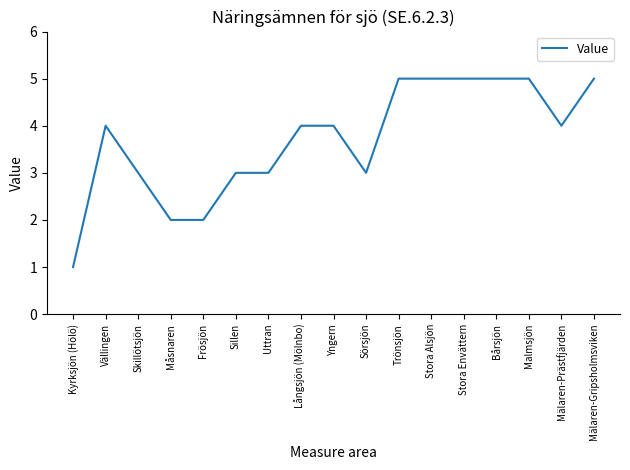

At which category does the chart reach its minimum across all series?

Kyrksjön (Hölö)